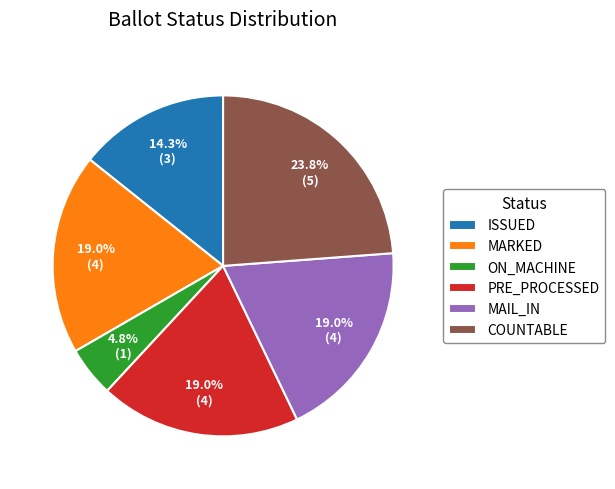

To the nearest percent, what percentage of the pie is MARKED?

19%